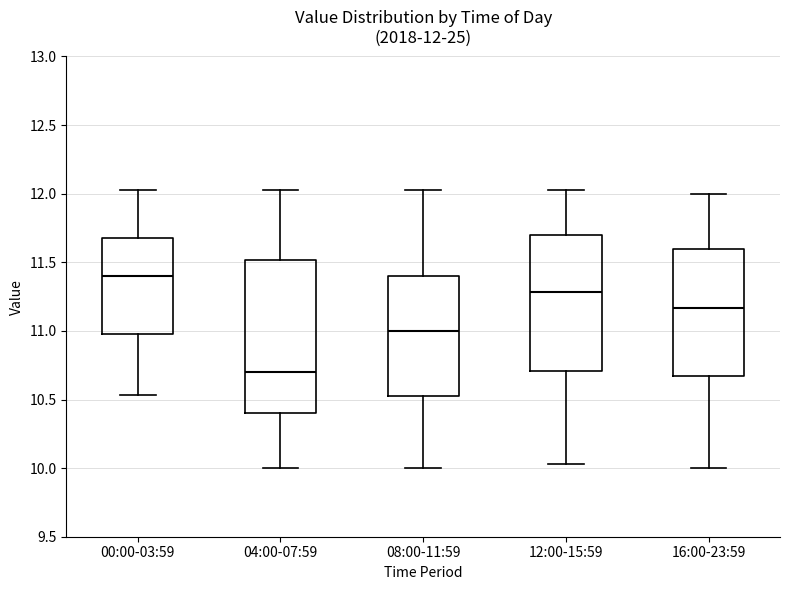

Comparing the boxes themselves (not the whiskers), which one is the tallest?

04:00-07:59